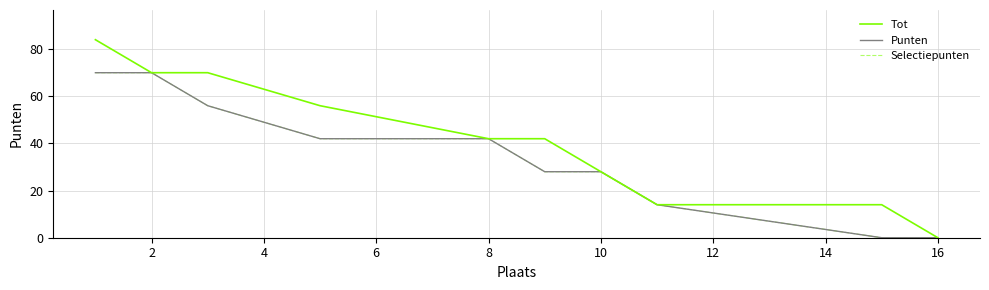

At which category does the chart reach its minimum across all series?

16